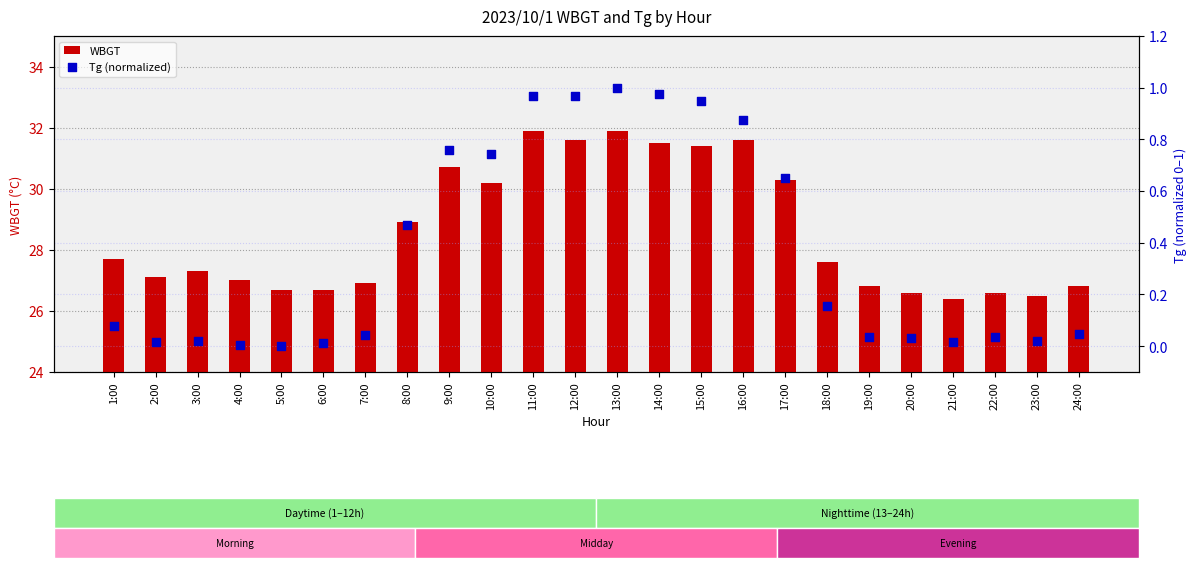

Which series reaches the maximum Y coordinate?

WBGT